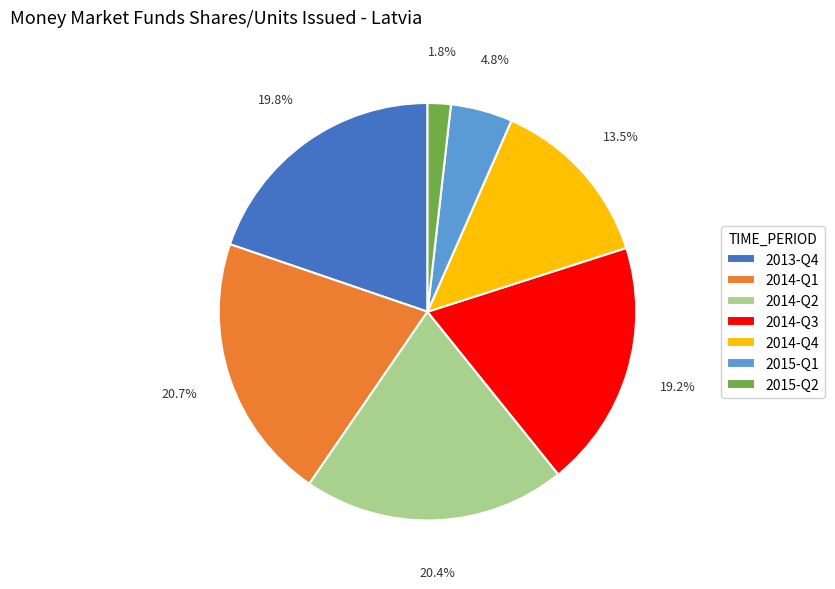

What is the smallest slice in the pie chart?

2015-Q2